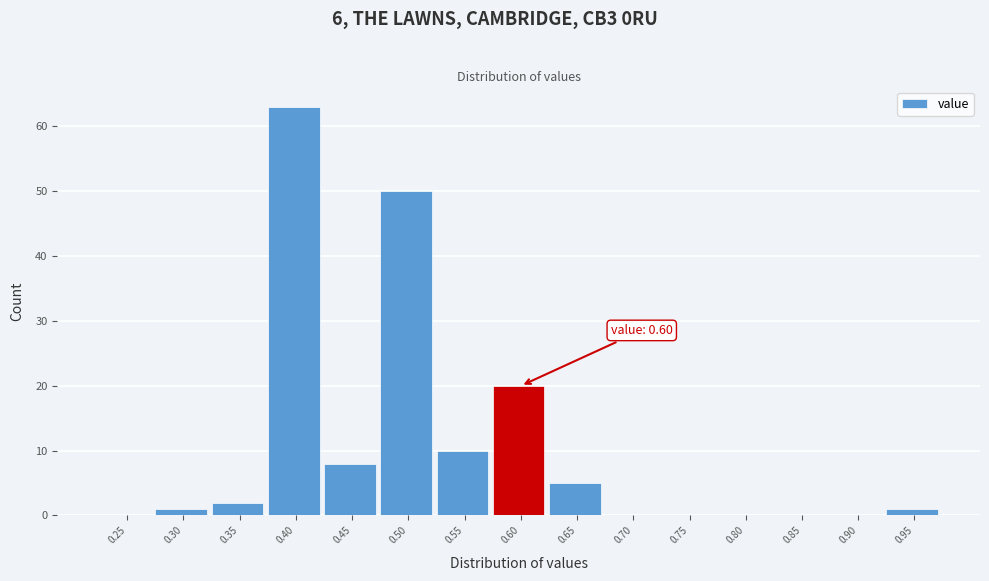

Reading left to right, transcribe all the data shown in this chart.

0.25=0	0.30=1	0.35=2	0.40=63	0.45=8	0.50=50	0.55=10	0.60=20	0.65=5	0.70=0	0.75=0	0.80=0	0.85=0	0.90=0	0.95=1